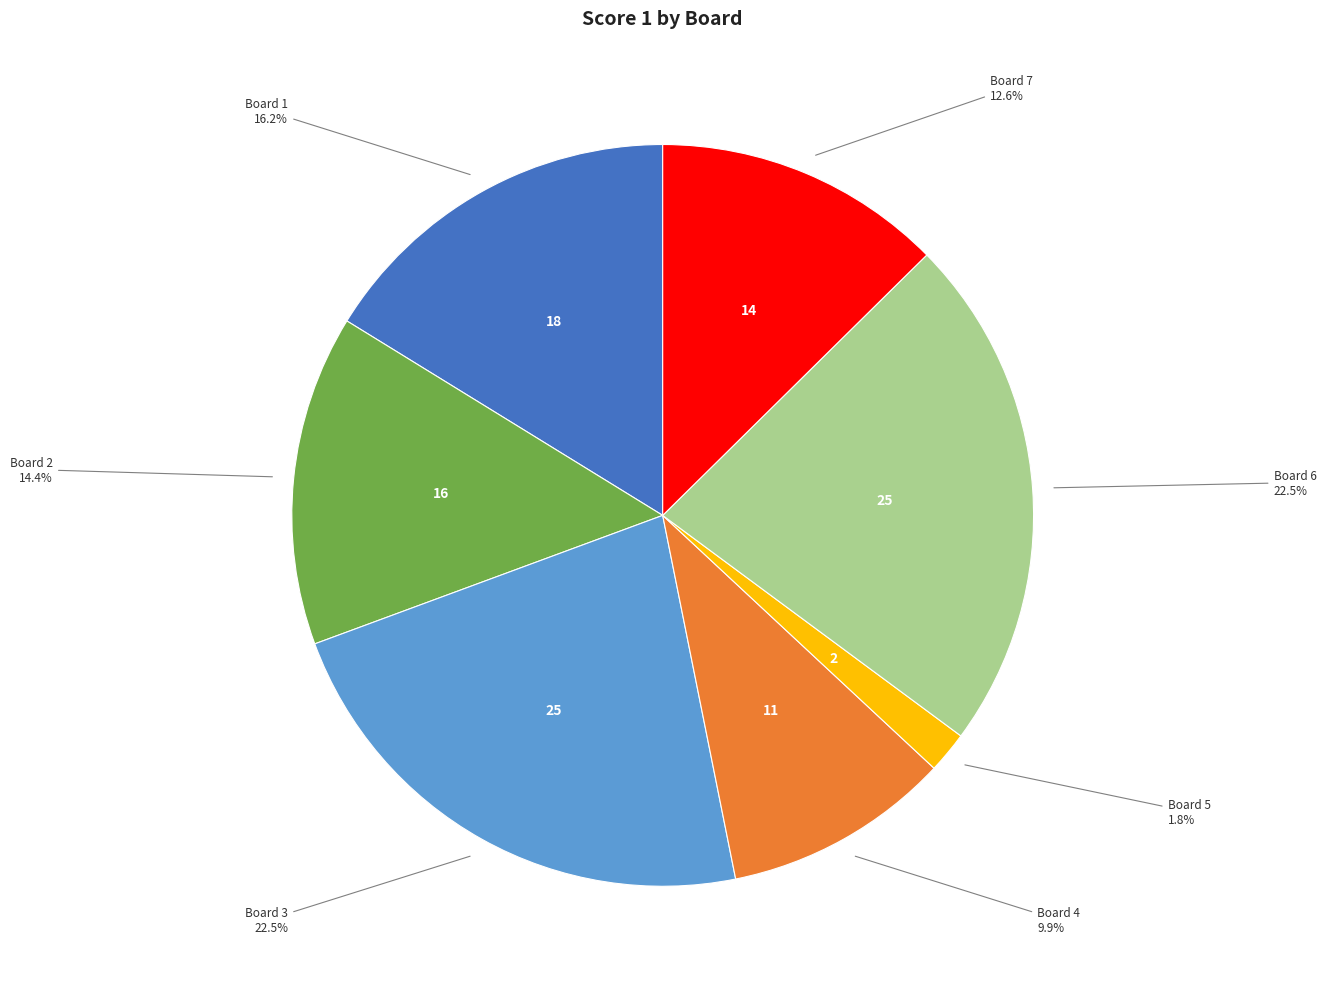

Is there any slice that represents more than half of the pie?

No